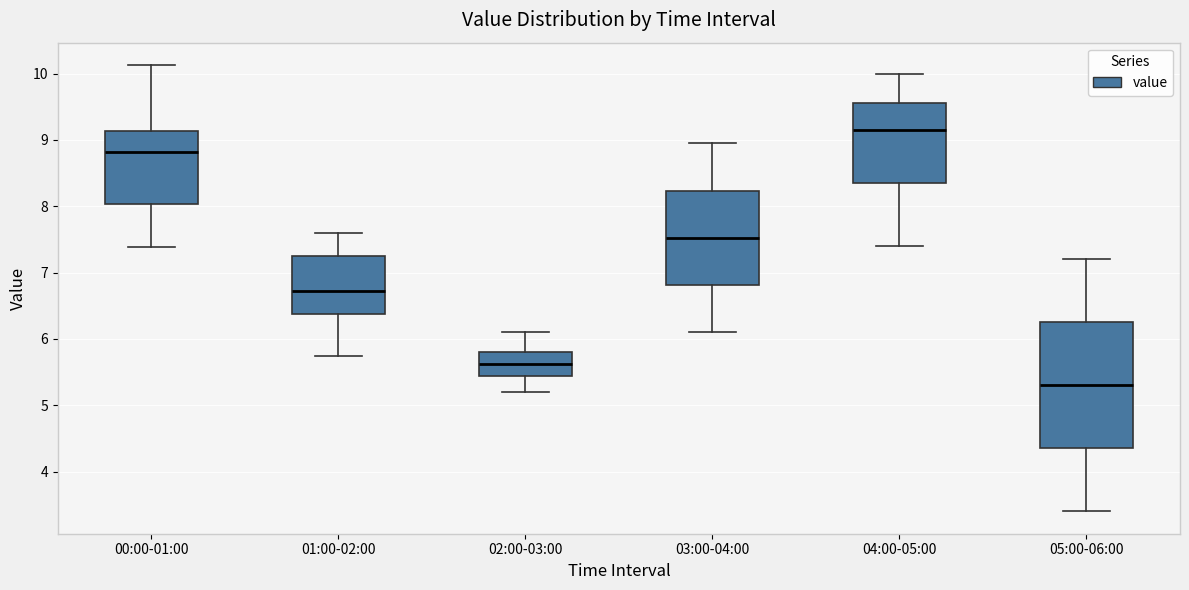

Where does the lower whisker of the box for 04:00-05:00 end on the y-axis? The values are not printed on the chart, so give them approximately, as read against the axis.

7.4